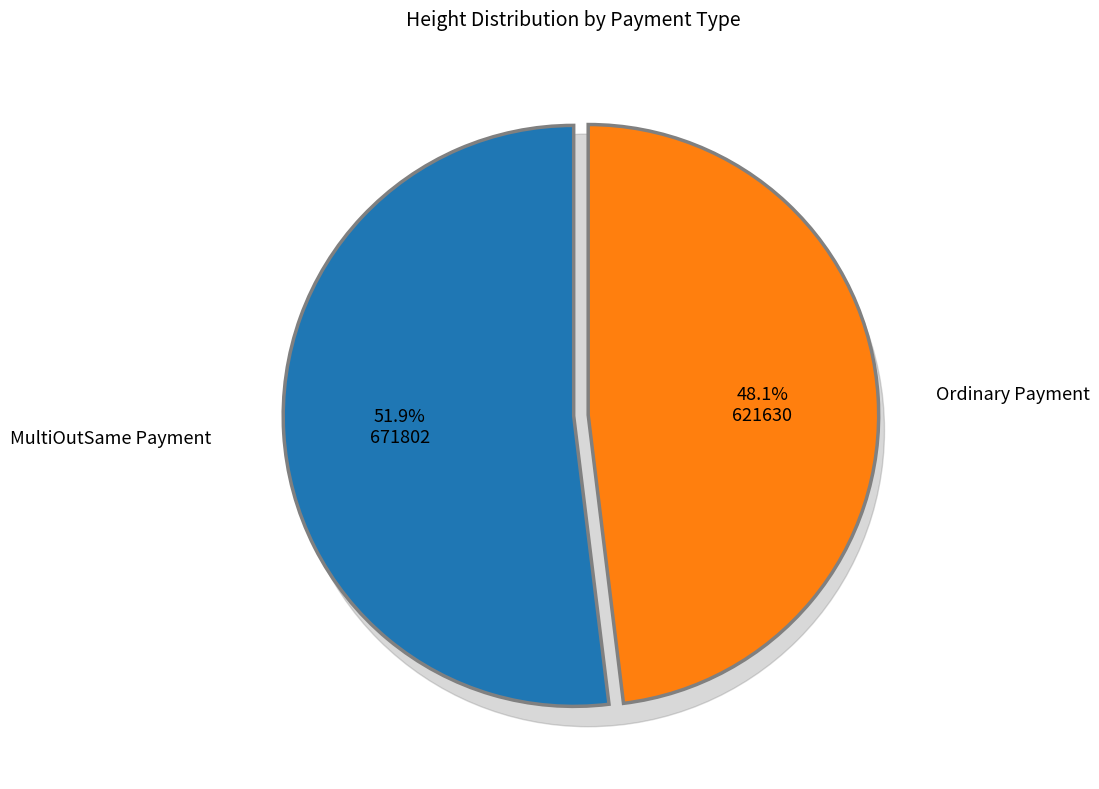

How many slices are in this pie chart?

2